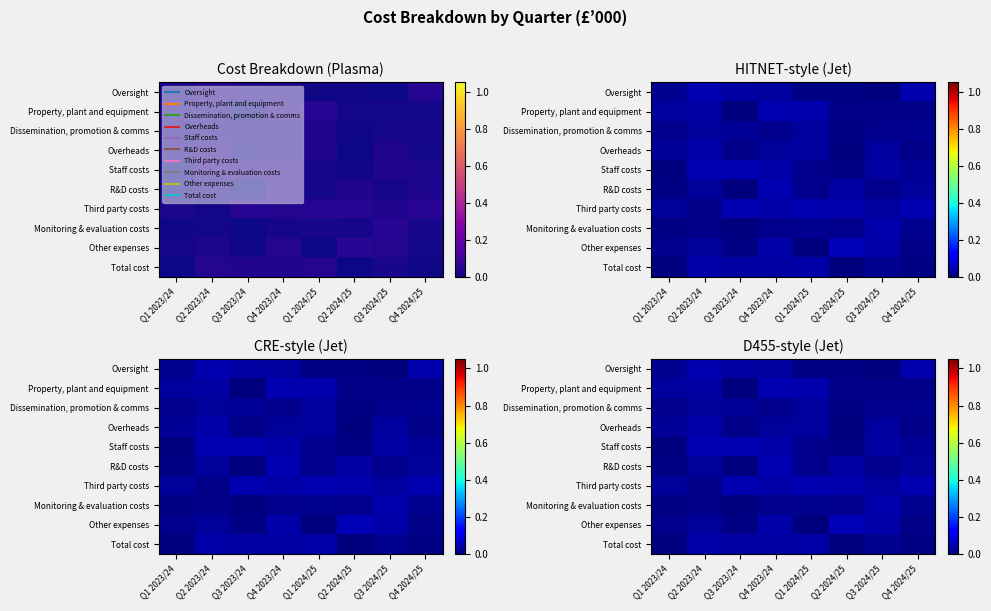

The Oversight series shows 0.0 at Q3 2023/24. True or false?

True